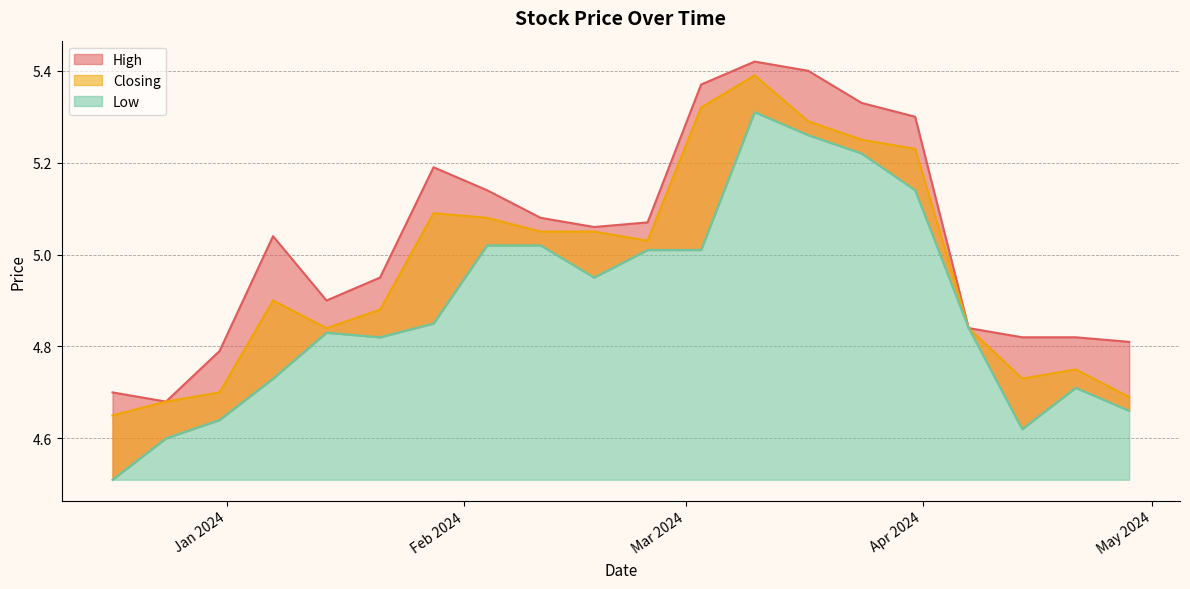

True or false: Low and High cross at least once.

False